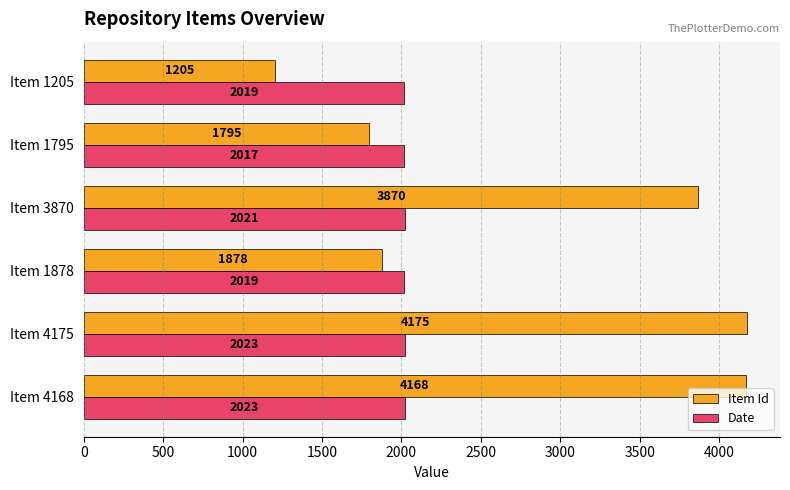

Rank the series at Item 4175 from lowest to highest value.

Date, Item Id